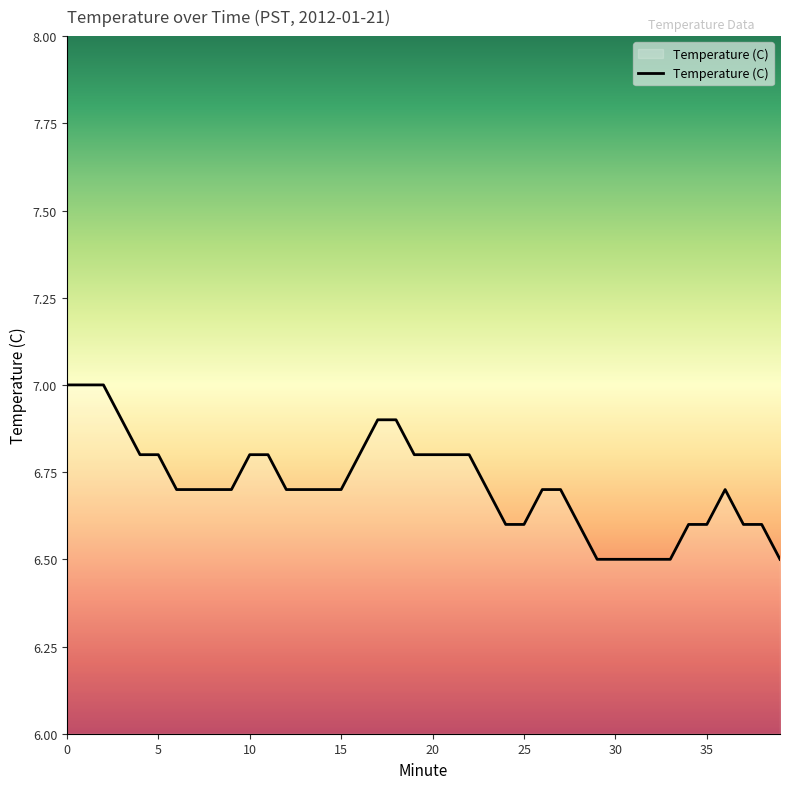

What is the greatest value displayed?

7.0